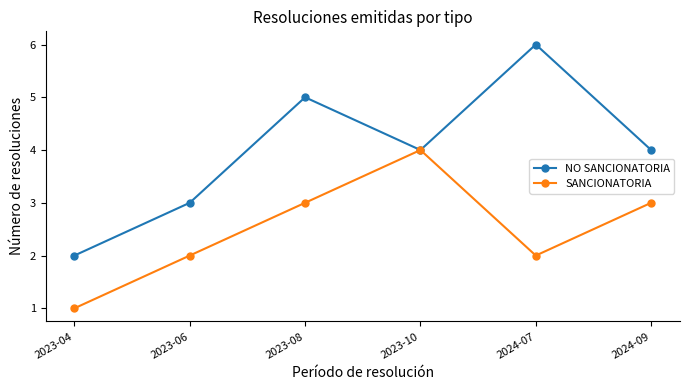

What is the value of the SANCIONATORIA point at the 4th from the left?

4